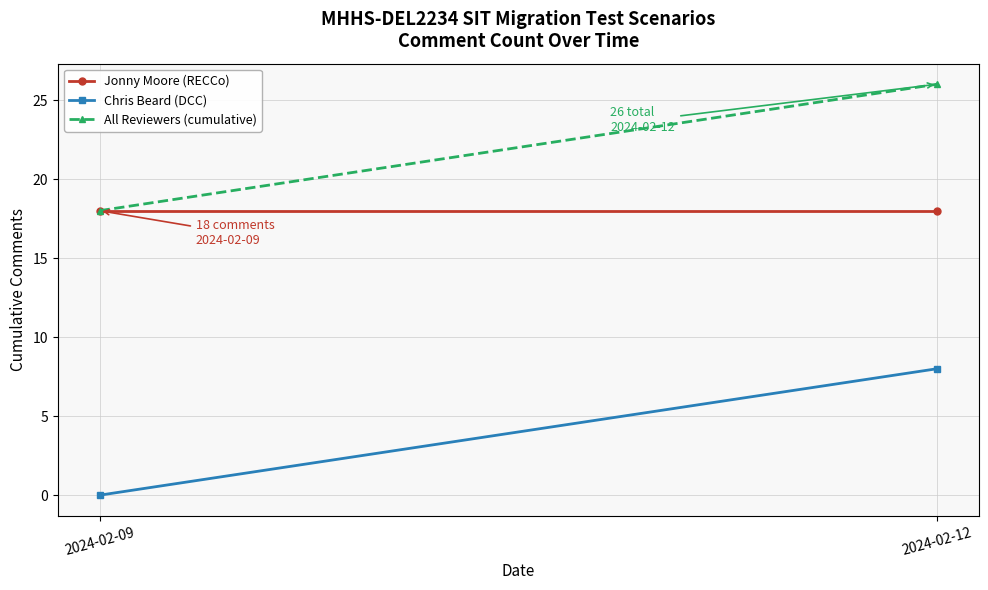

At how many categories does at least one series exceed 24?

1